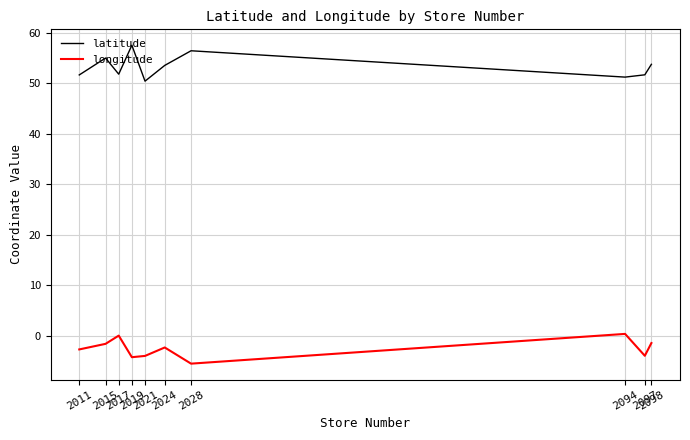

How many values in the latitude series exceed 53?

5